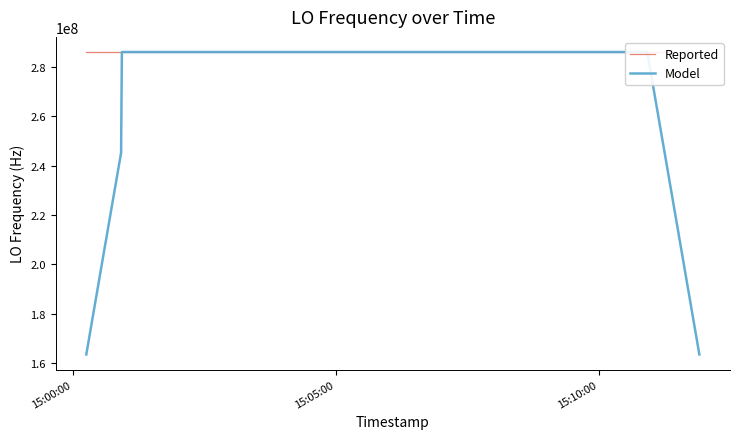

Rank the series by their average value, from highest to lowest.

Reported, Model